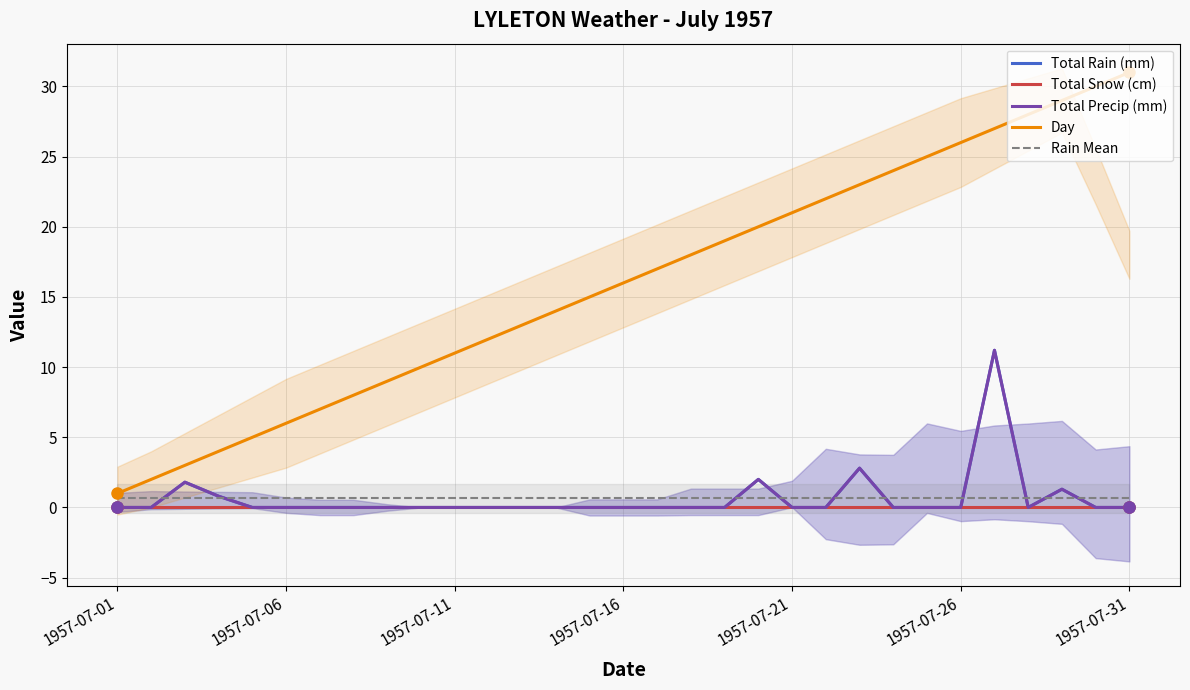

Which series has the largest range (max minus min)?

Day